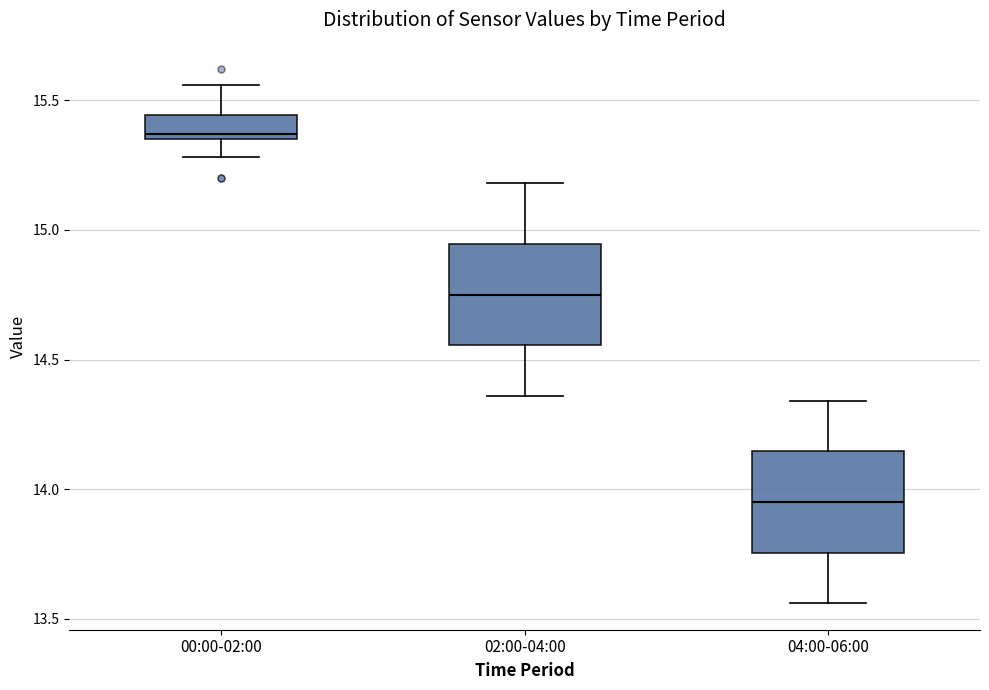

Which box has the highest median line?

00:00-02:00